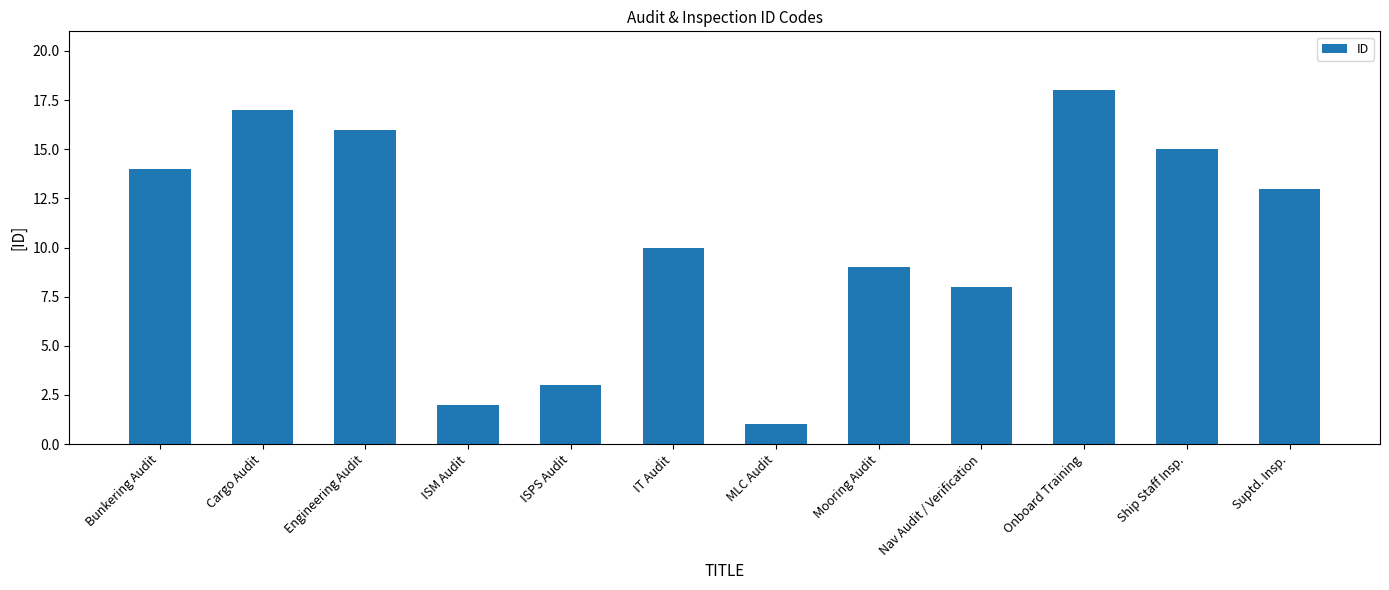

How many values are below 13?

6